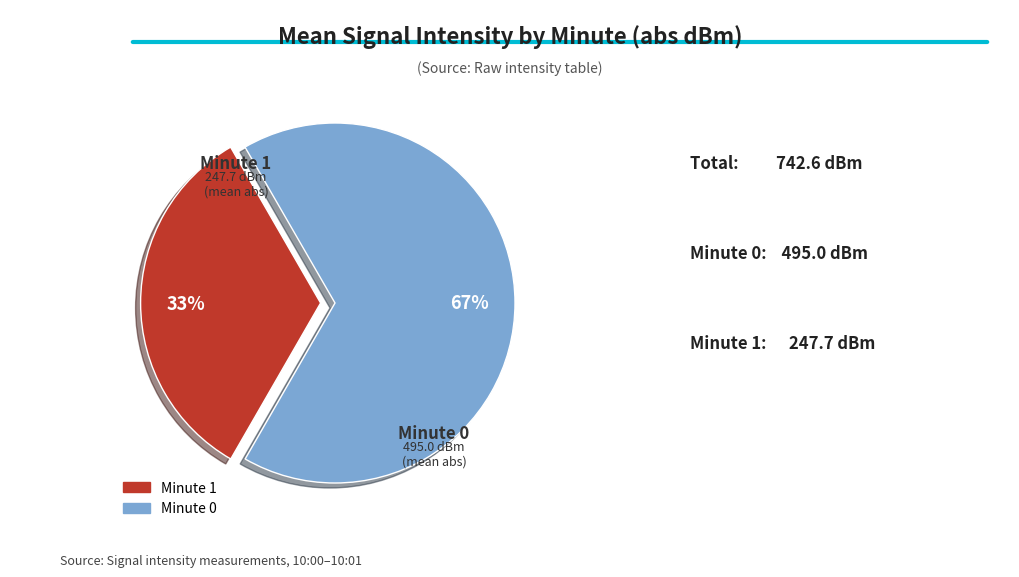

Is there any slice that represents more than half of the pie?

Yes